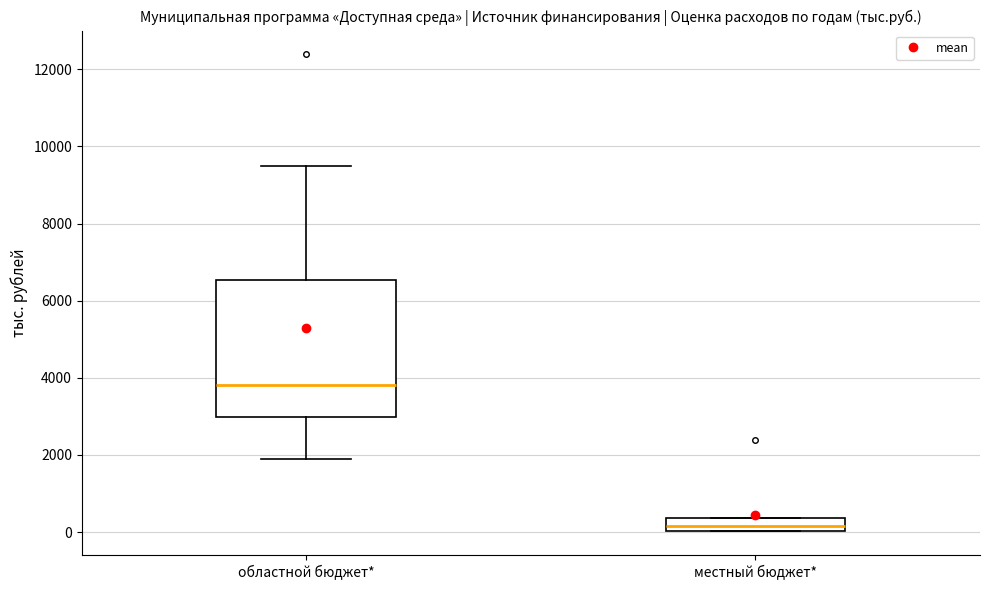

Which box is the tallest, from its lower edge to its upper edge?

областной бюджет*